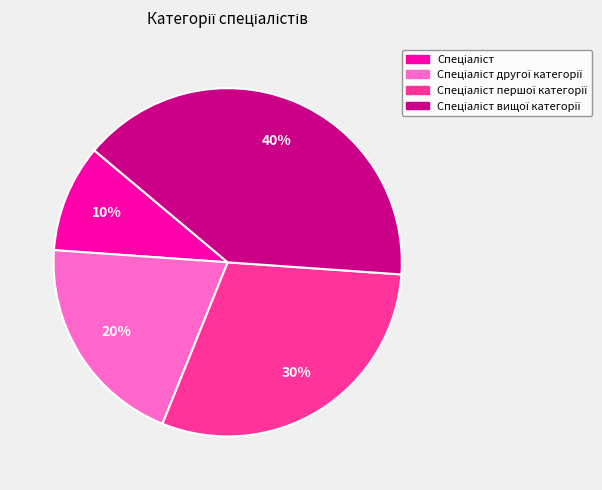

To the nearest percent, what is the average slice percentage?

25%